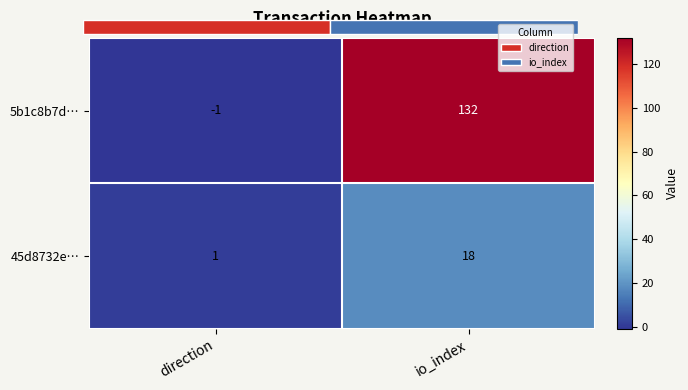

At which category does the chart reach its minimum across all series?

direction